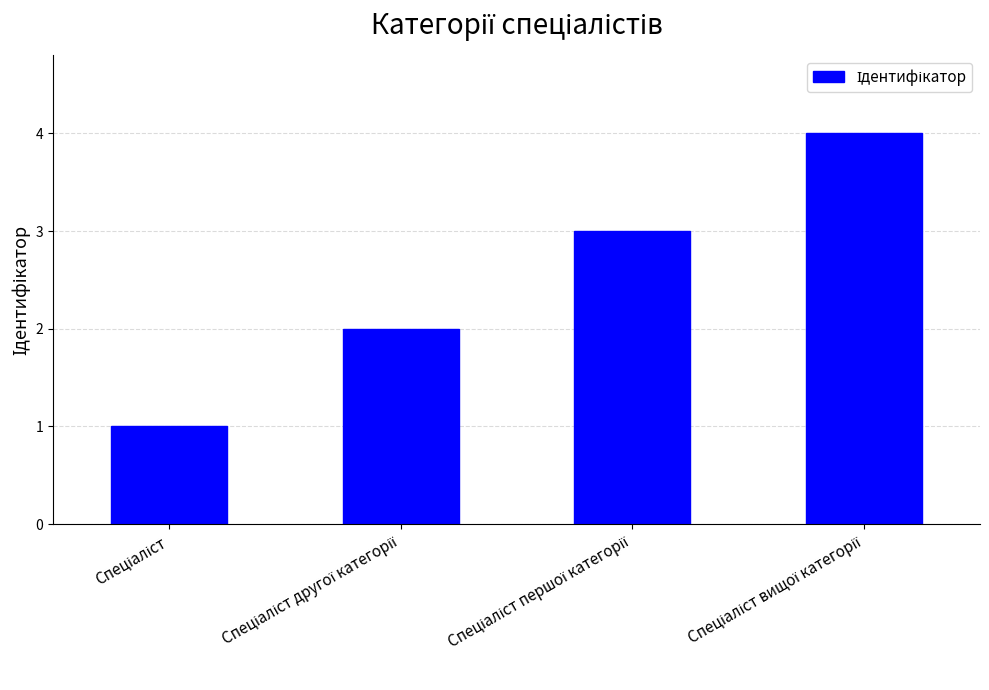

What is the value of the 4th bar from the left?

4